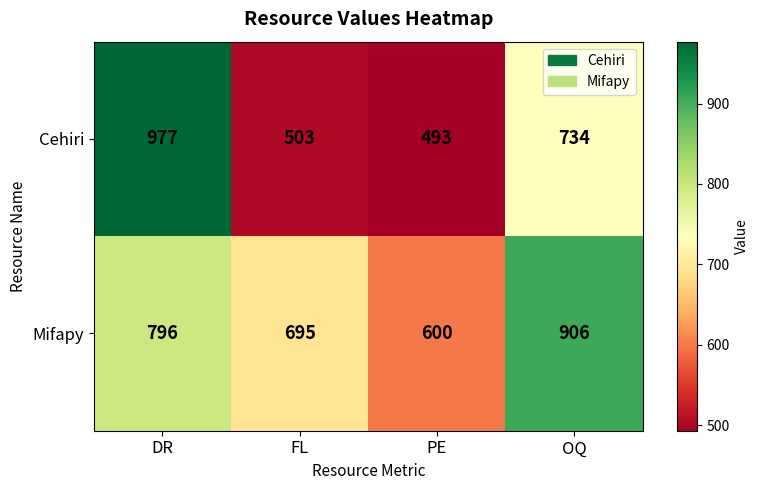

The Mifapy series shows 1087 at FL. True or false?

False